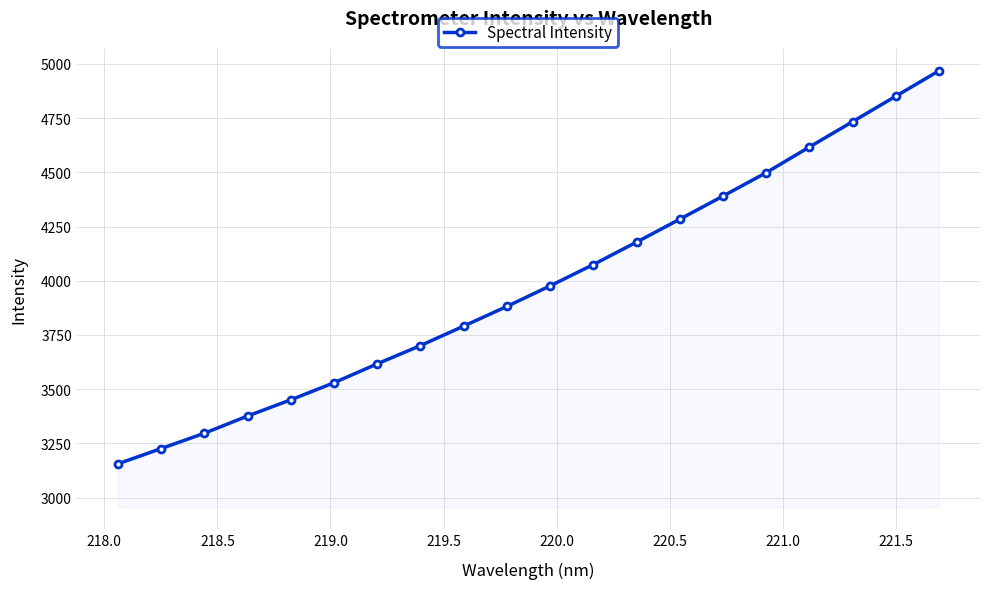

What is the value of the 12th point from the left?

4075.0